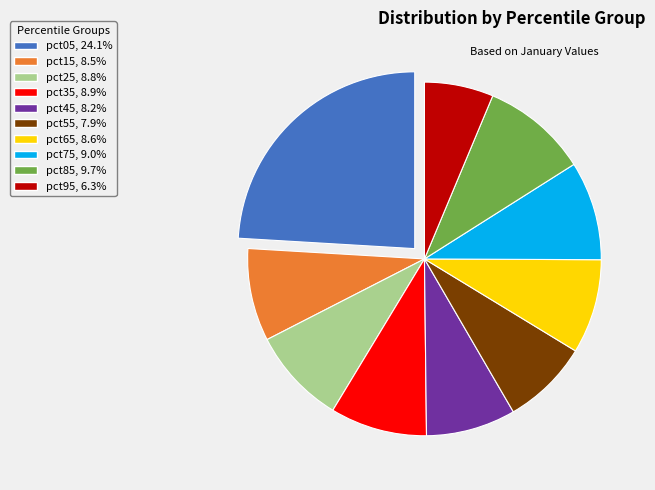

Is it true that pct55 is 15% of the pie?

False